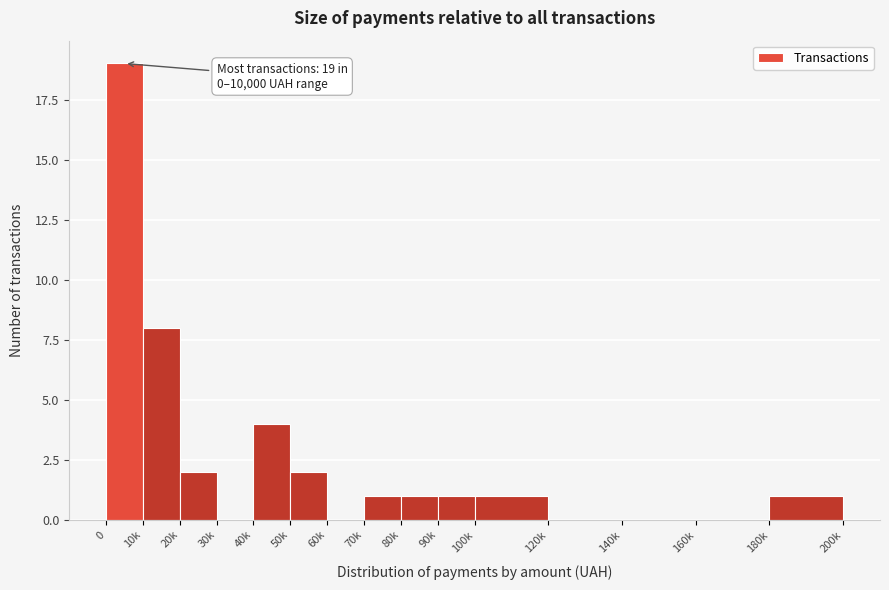

Reading left to right, what are all the values shown in this chart?

0=19	10k=8	20k=2	30k=0	40k=4	50k=2	60k=0	70k=1	80k=1	90k=1	100k=1	120k=0	140k=0	160k=0	180k=1